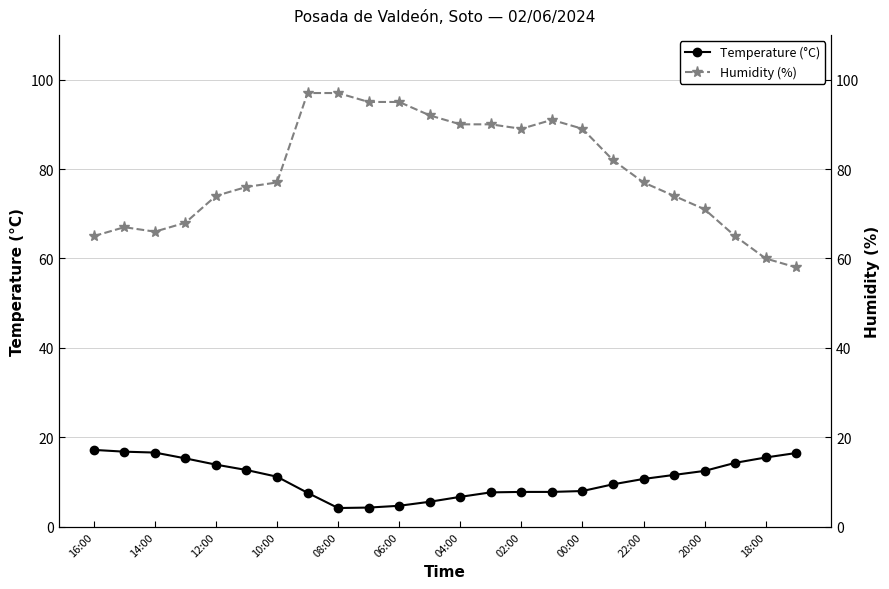

The value of Temperature (°C) at 04:00 is 6.7. True or false?

True